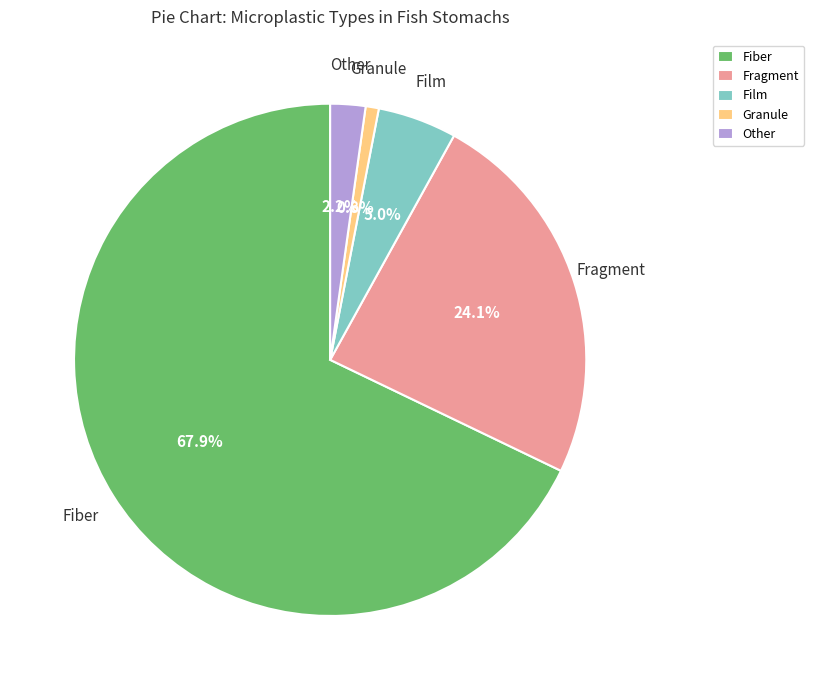

To the nearest percent, what is the average slice percentage?

20%